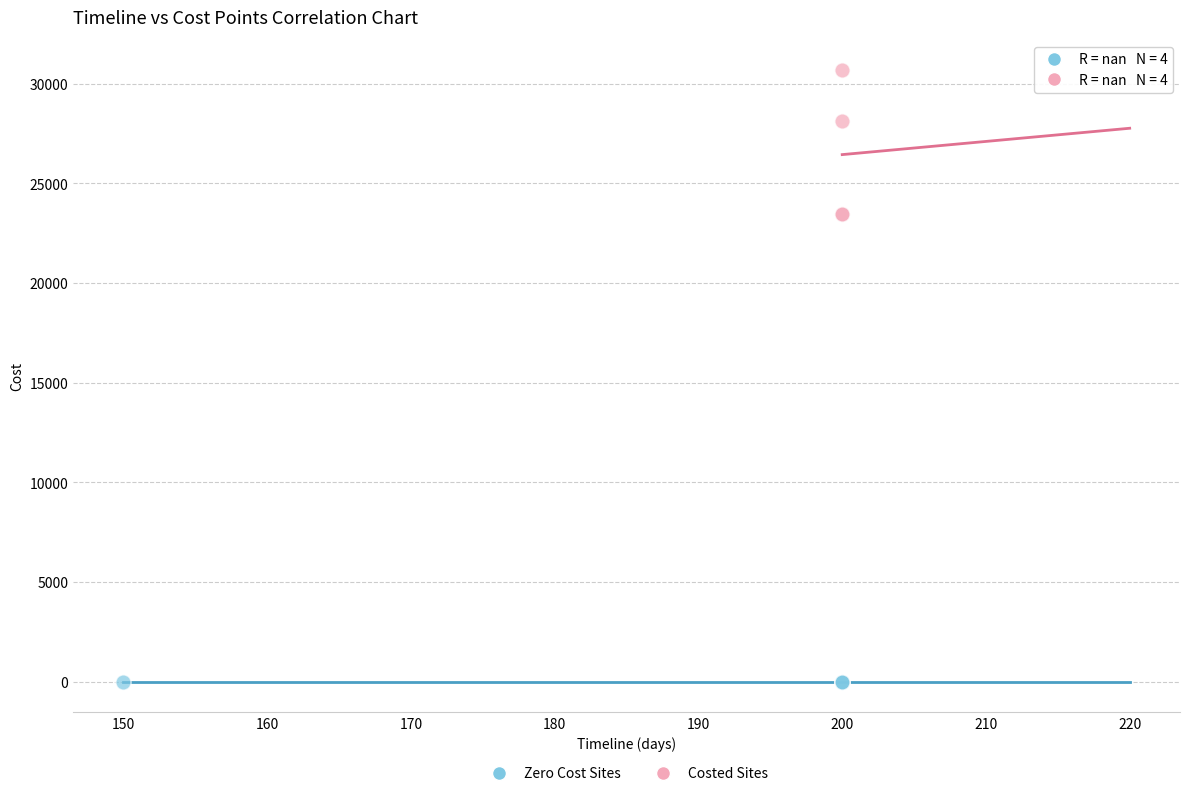

Which series reaches the maximum Y coordinate?

Costed Sites